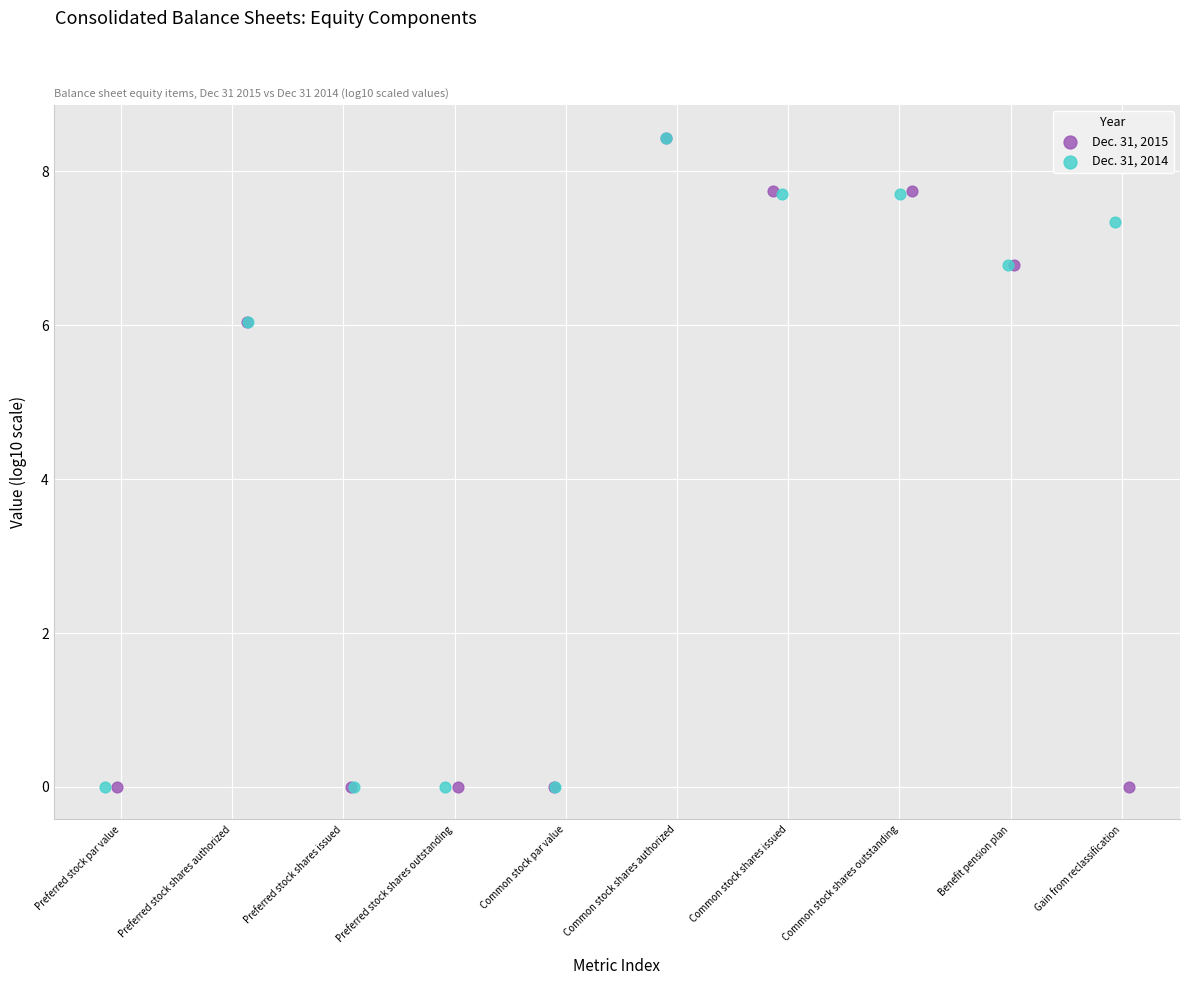

What are all the series names shown in the legend?

Dec. 31, 2015, Dec. 31, 2014